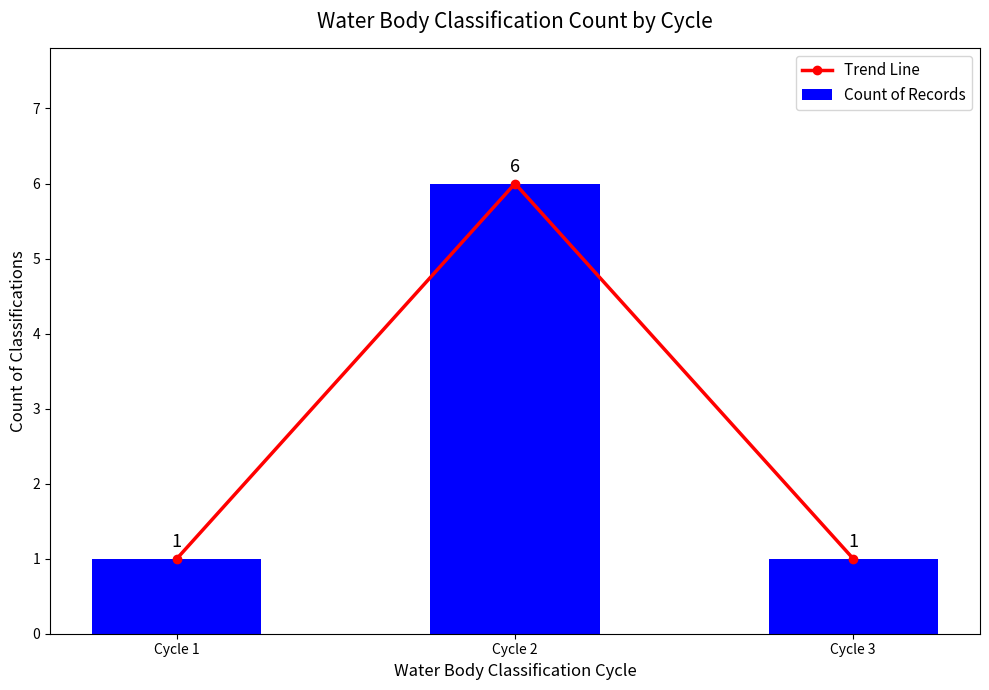

What is the value of the Count of Records bar at the 3rd from the left?

1